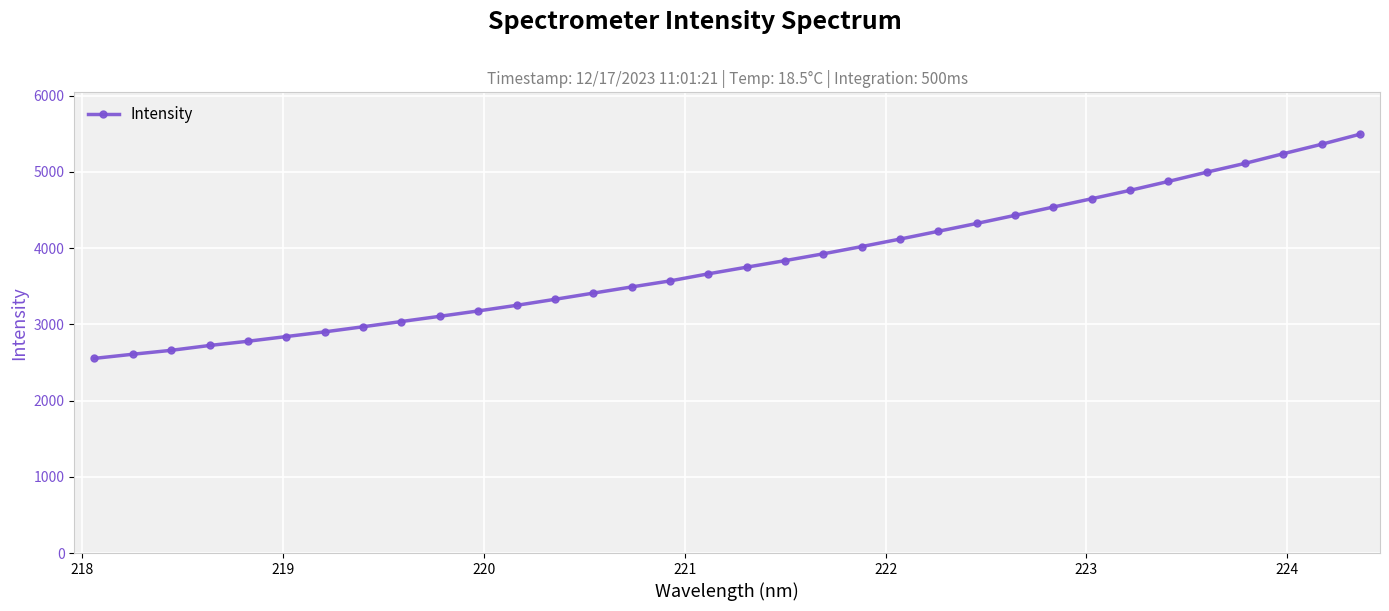

True or false: there are more than 1 points higher than both neighbors.

False